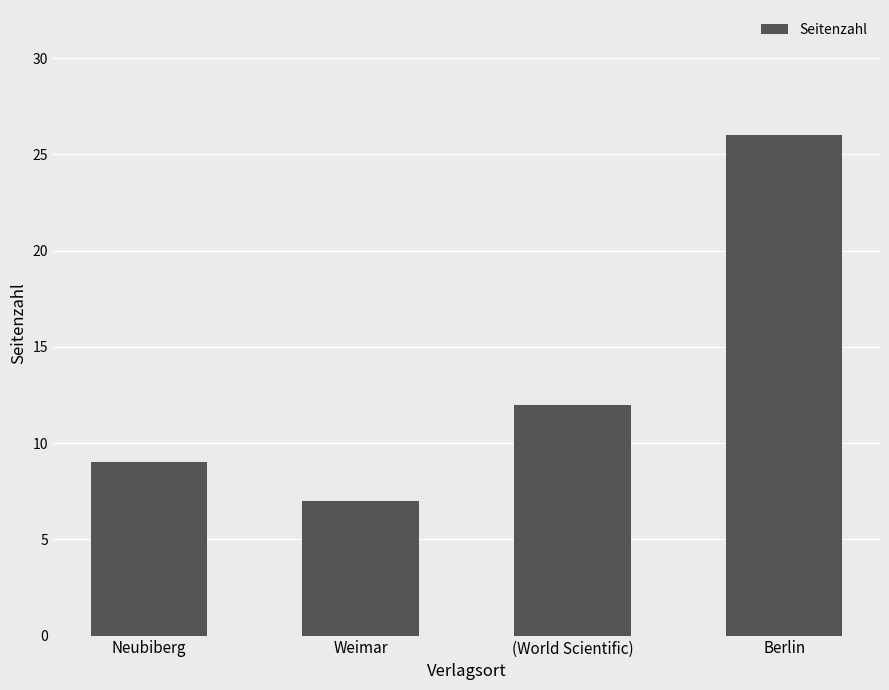

What is the greatest value displayed?

26